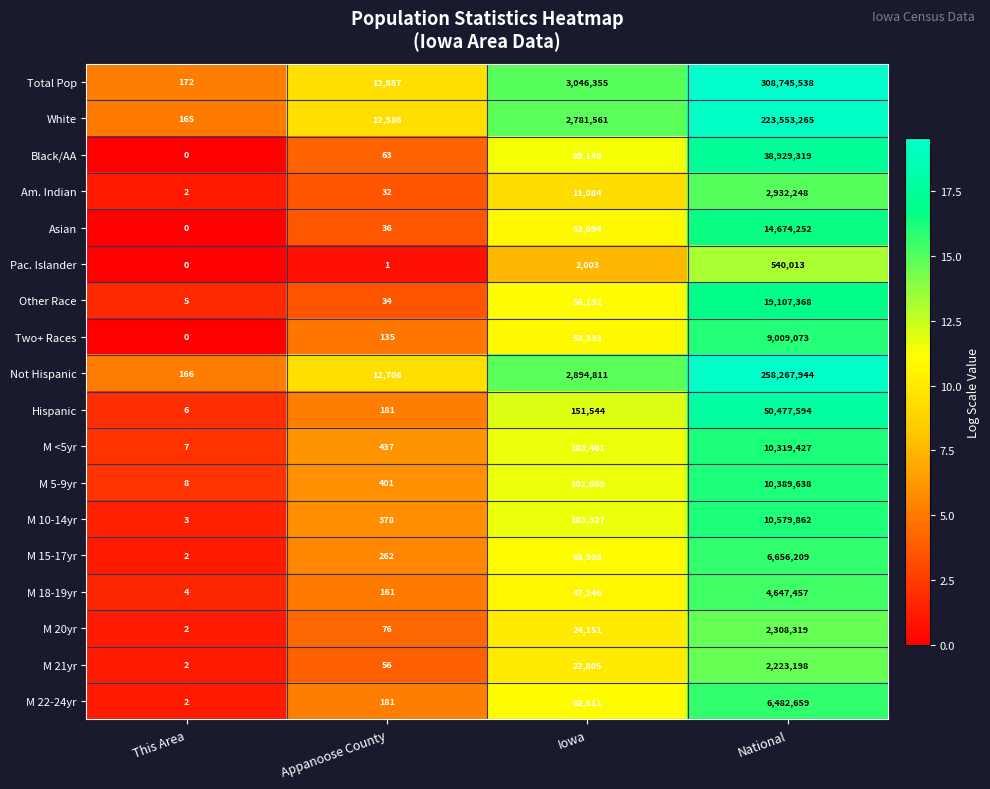

What is the difference between the Other Race values at Iowa and National?

19051236